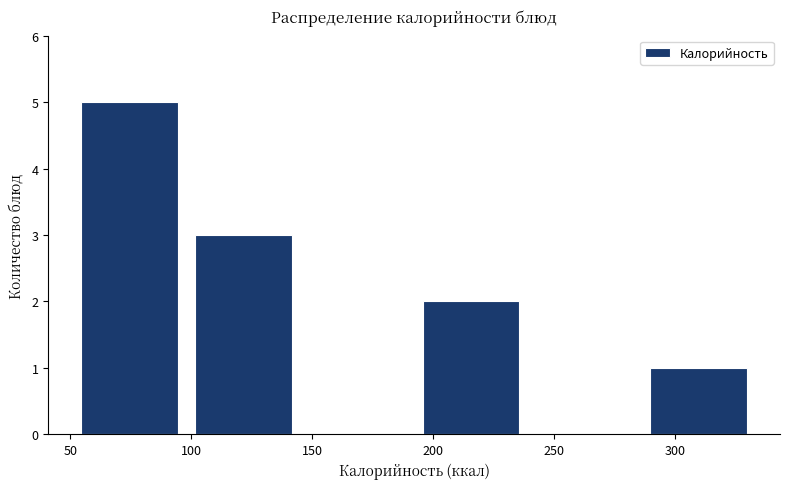

What is the height of the bar covering 50 to 100 on the x-axis? Neither the bar edges nor the heights are printed on the chart, so give them approximately, as read against the axes.

5